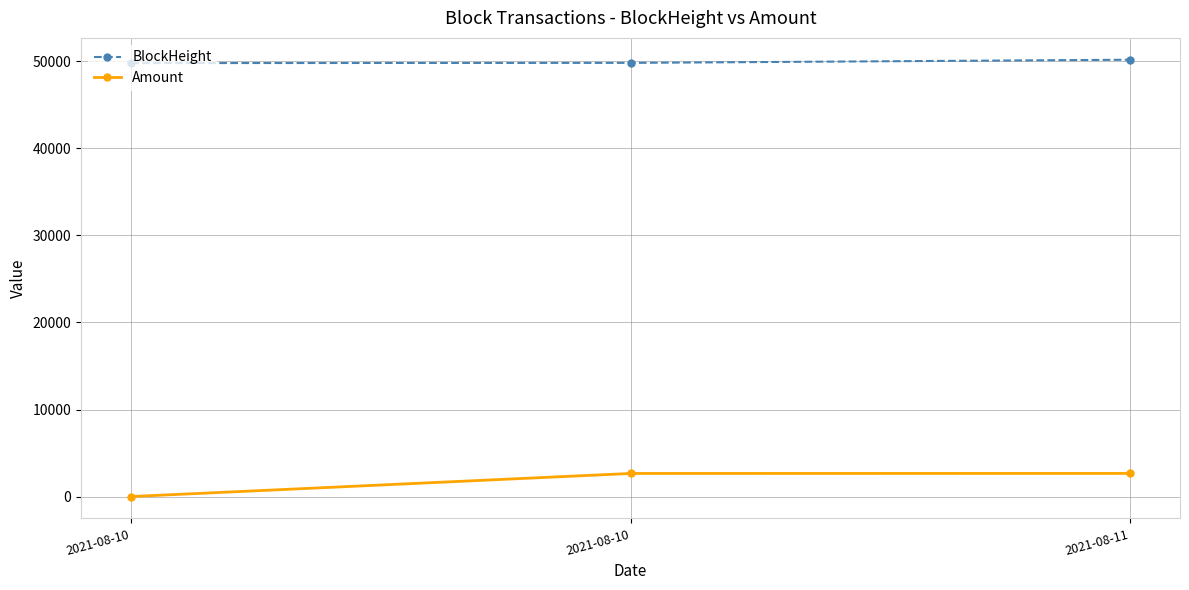

What is the total value across all series at 2021-08-10?

49787.4